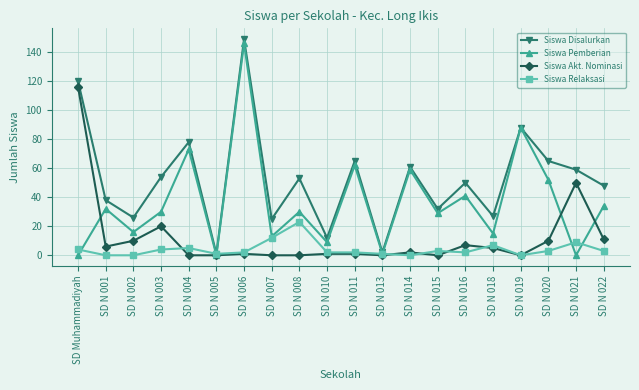

Where is Siswa Pemberian nearest to the value 73?

SD N 004